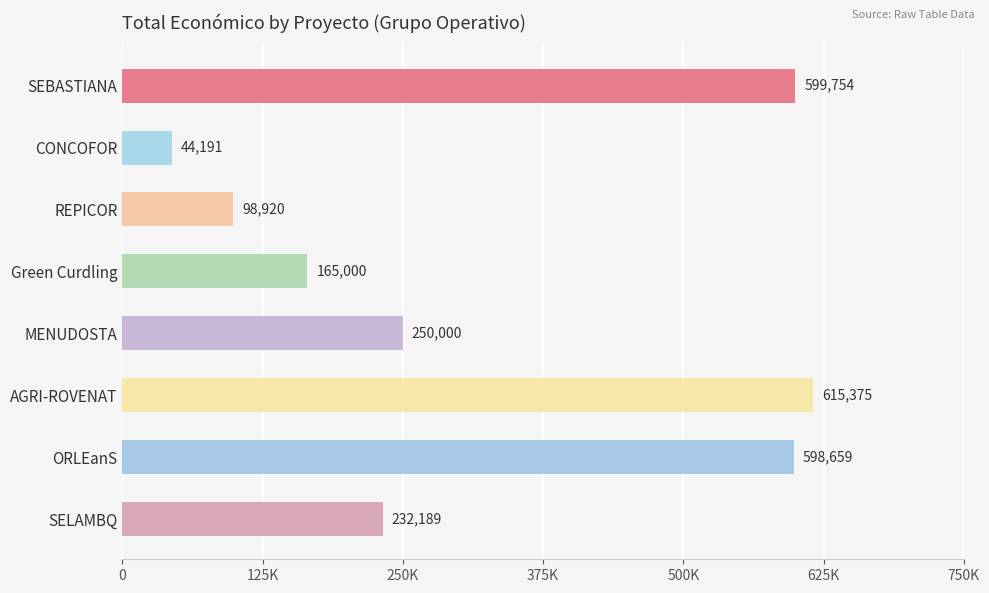

Where is the data nearest to the value 329783?

MENUDOSTA